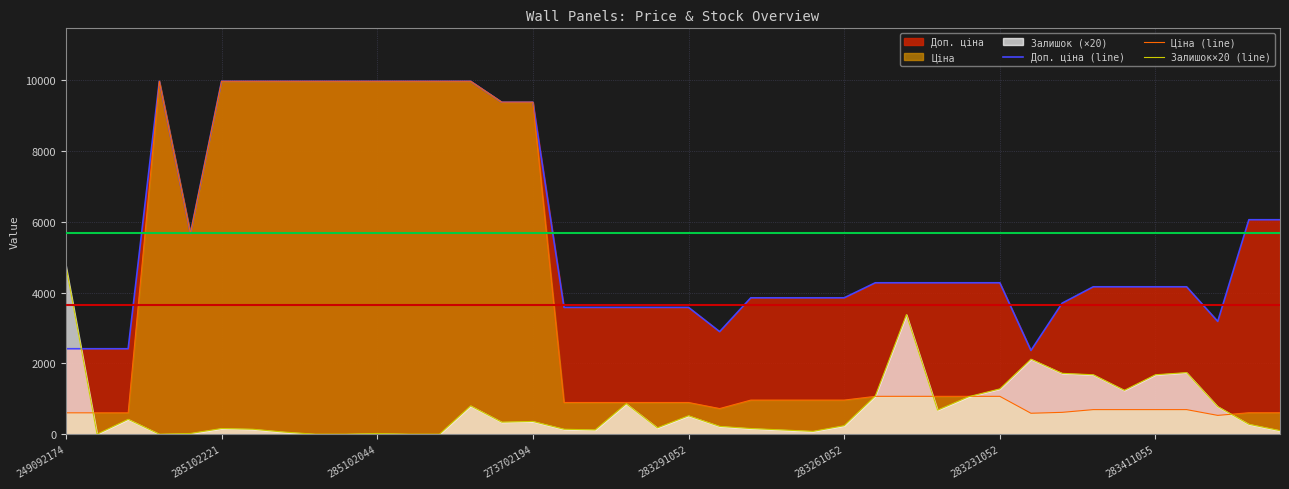

What is the difference between the Залишок×20 (line) values at 22 and 16?

20.0